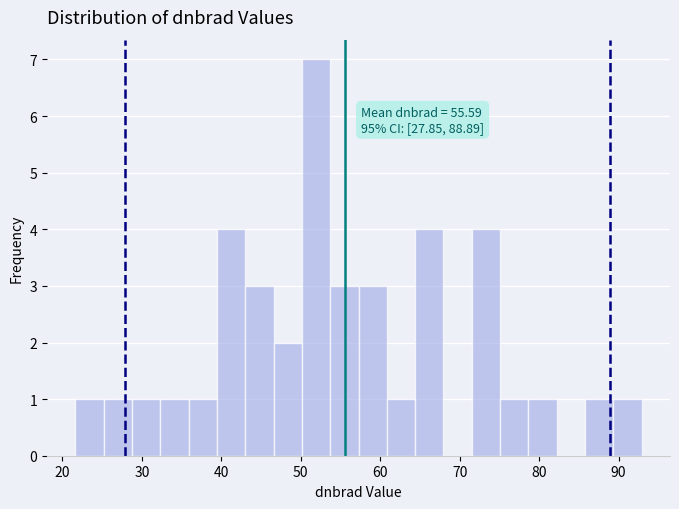

Read against the x-axis, roughly where is the centre of the tallest bar?

52